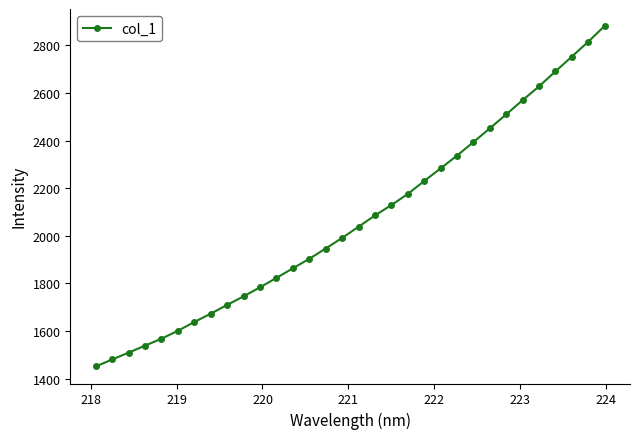

What is the difference between the maximum and minimum values?

1430.6